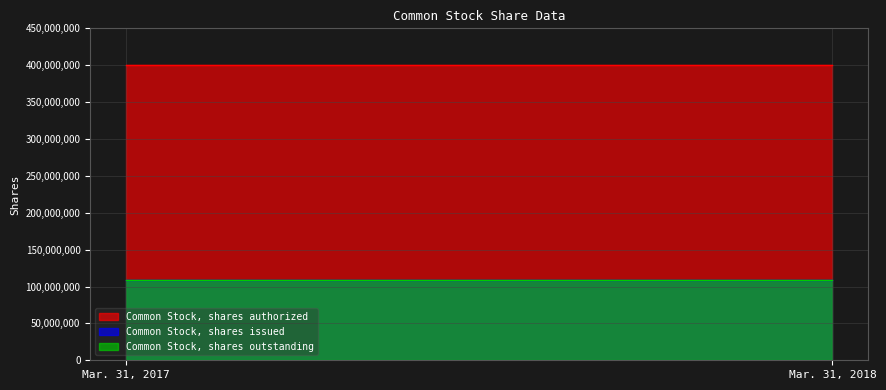

How many categories are shown in the chart?

2